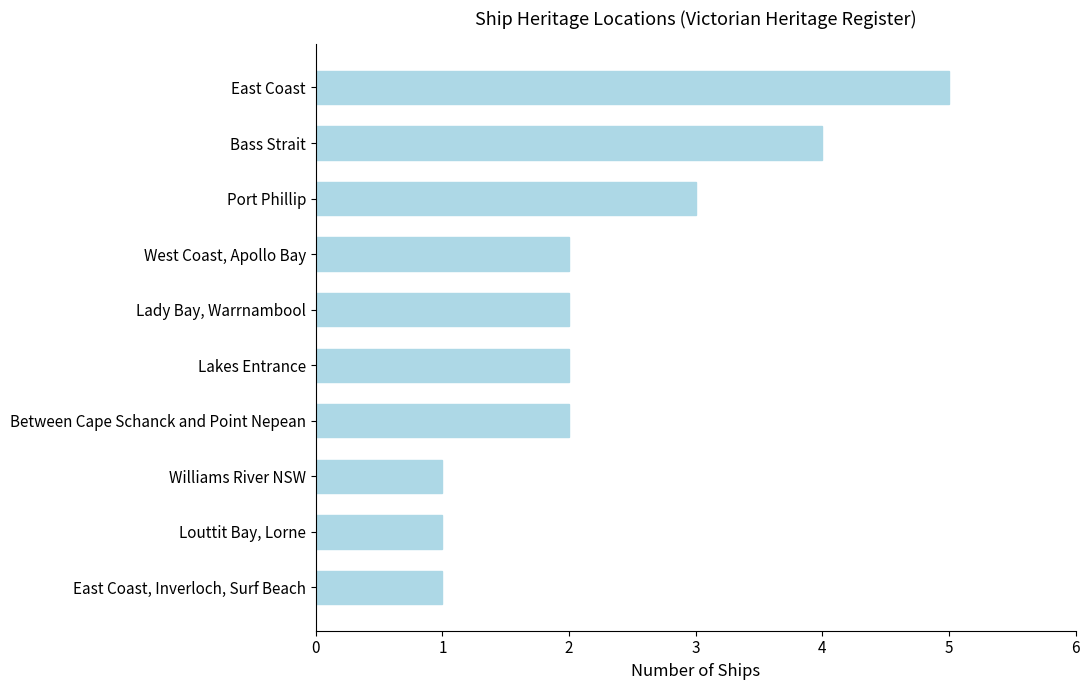

How many distinct data groups are displayed?

1